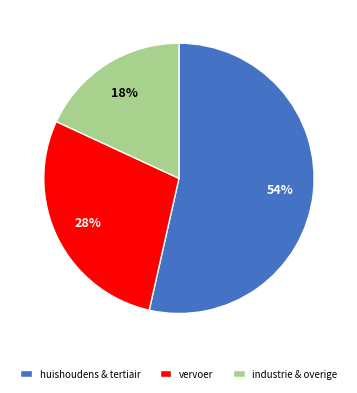

What is the largest slice in the pie chart?

huishoudens & tertiair